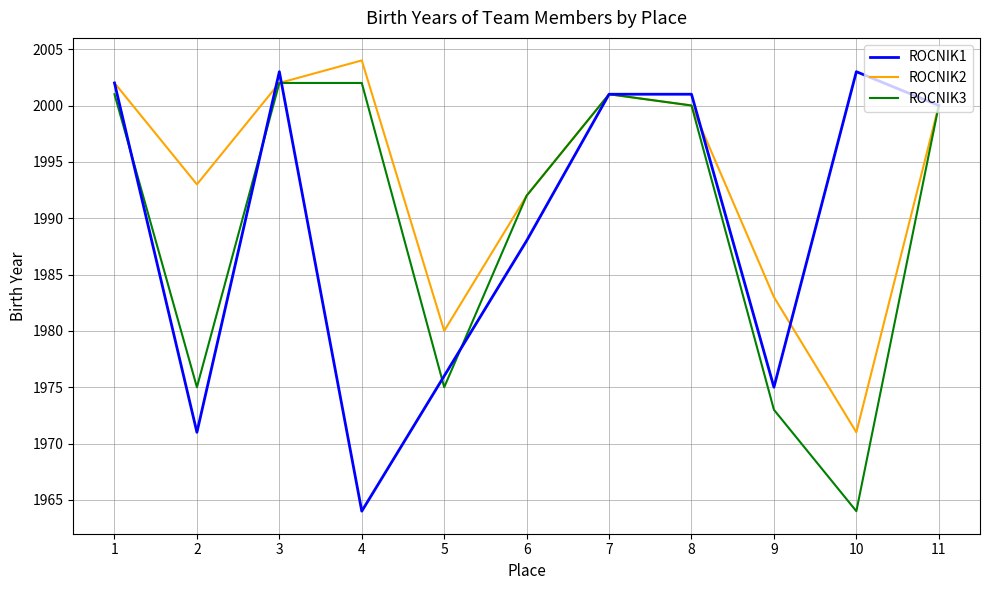

Read the ROCNIK3 value at 1, to the nearest 5.

2000